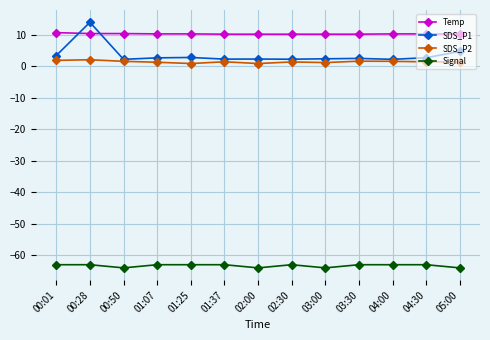

True or false: SDS_P1 has more than 2 points higher than both neighbors.

True